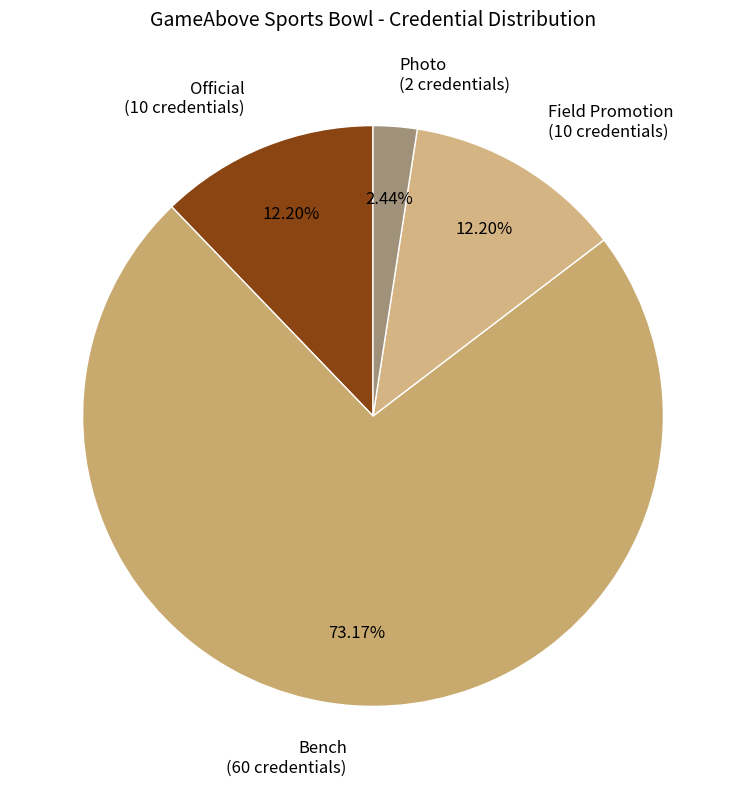

Which has a higher value, Photo (2 credentials) or Field Promotion (10 credentials)?

Field Promotion (10 credentials)